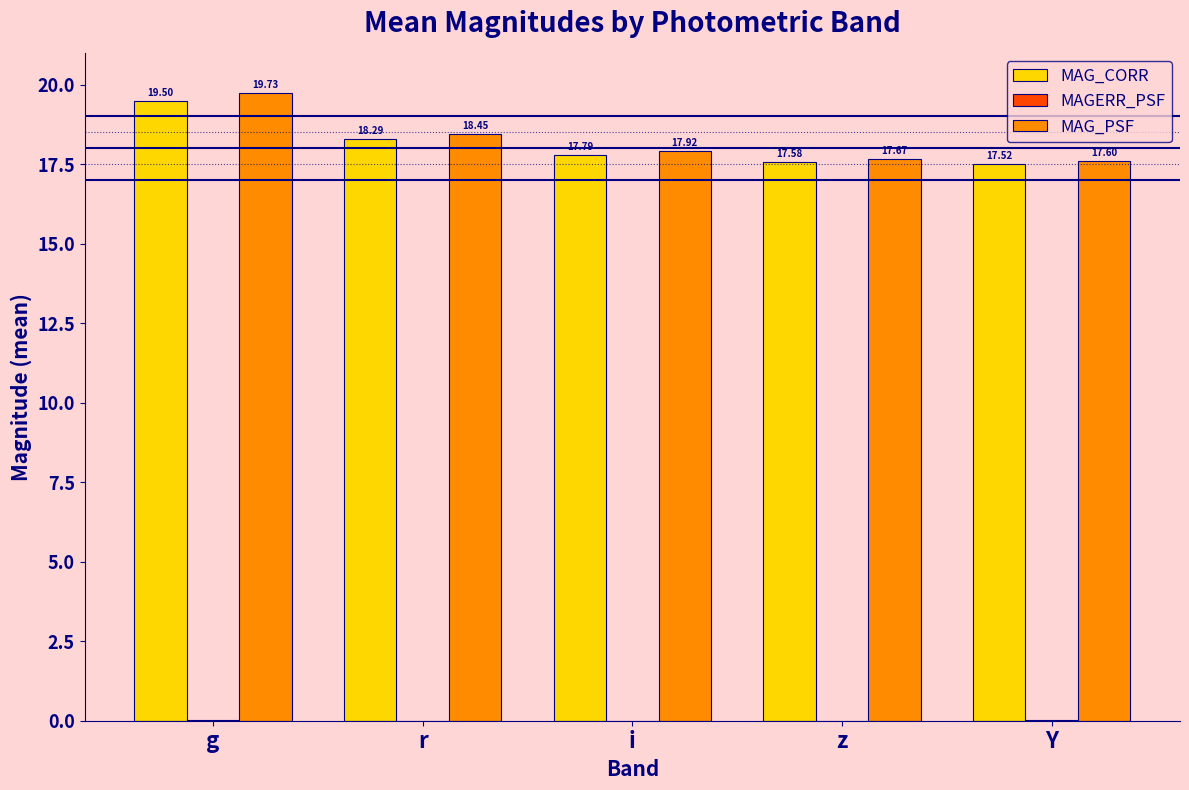

What is the sum of all MAG_CORR values?

90.7